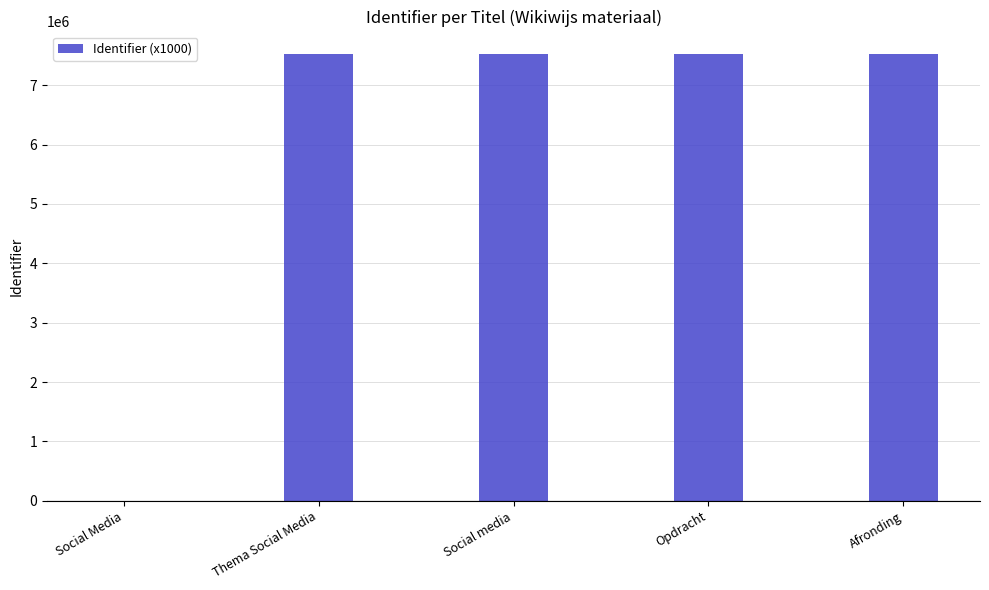

The value at Thema Social Media is 2249757. True or false?

False